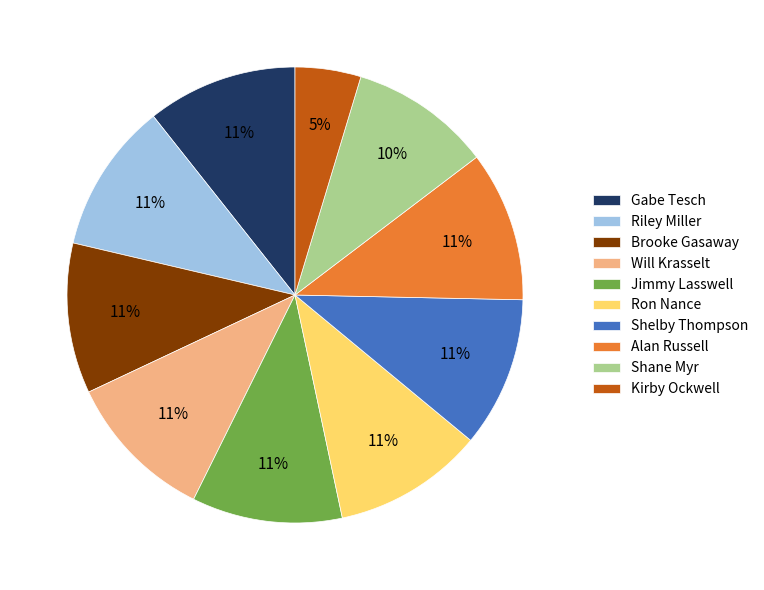

How many segments does this pie chart have?

10